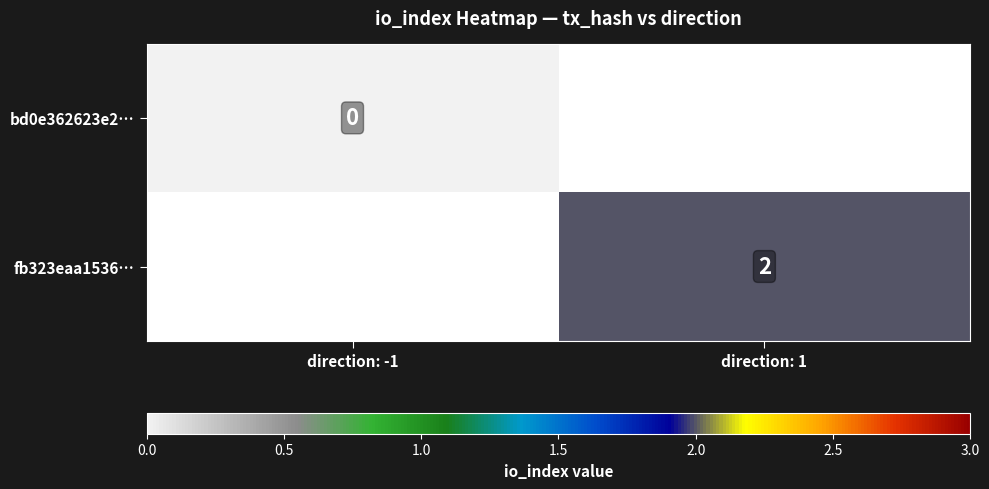

True or false: fb323eaa1536… has a value of 3 at direction: 1.

False